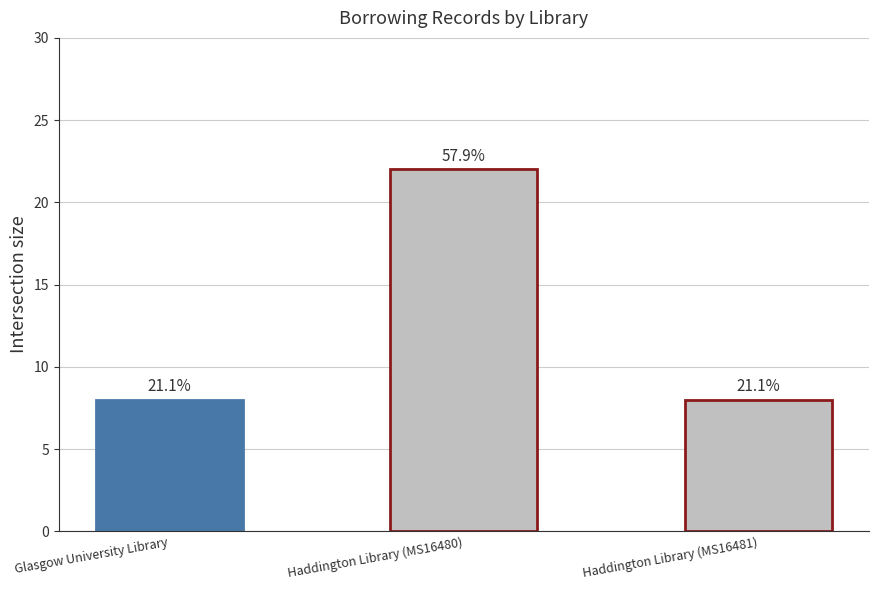

Reading left to right, what are all the values shown in this chart?

Glasgow University Library=8	Haddington Library (MS16480)=22	Haddington Library (MS16481)=8